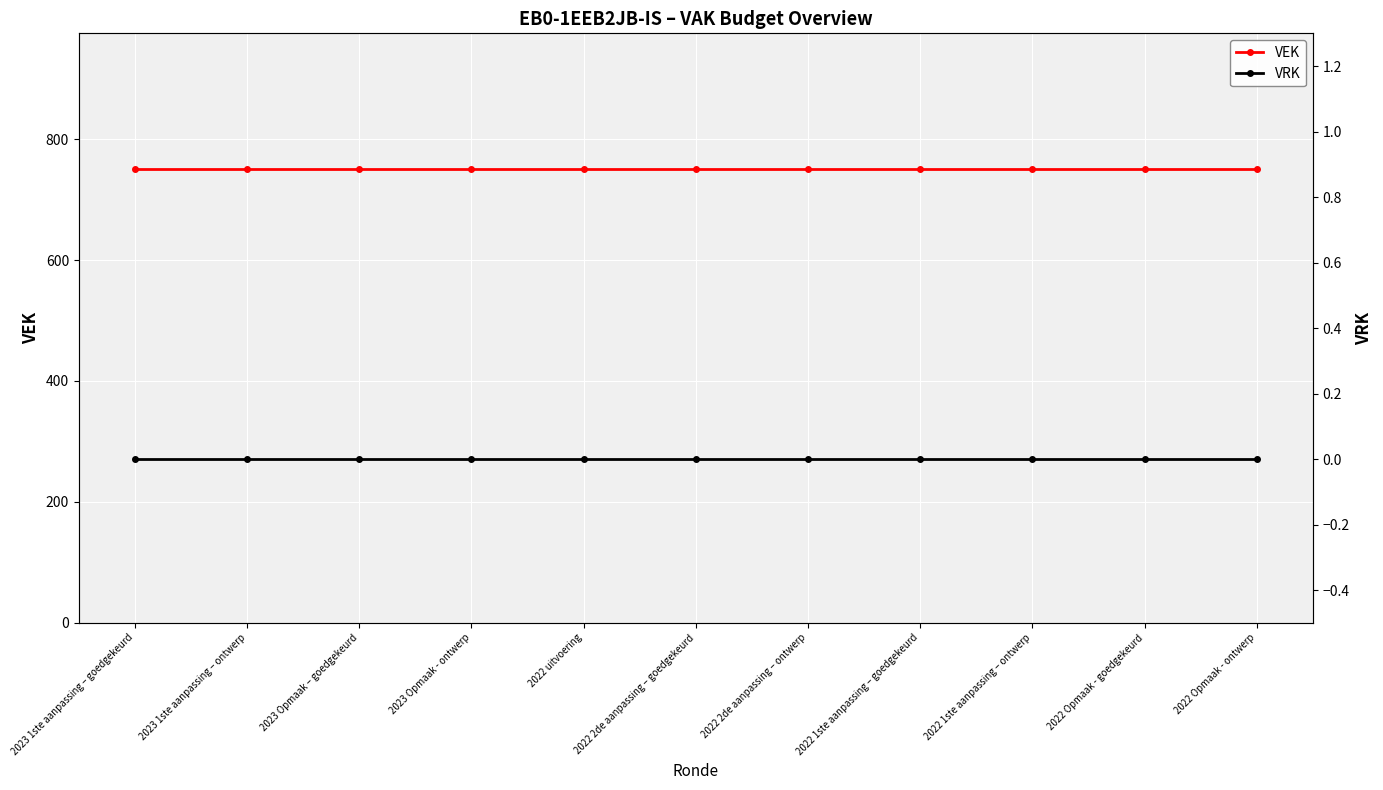

What position from the right is 2022 1ste aanpassing – ontwerp?

3